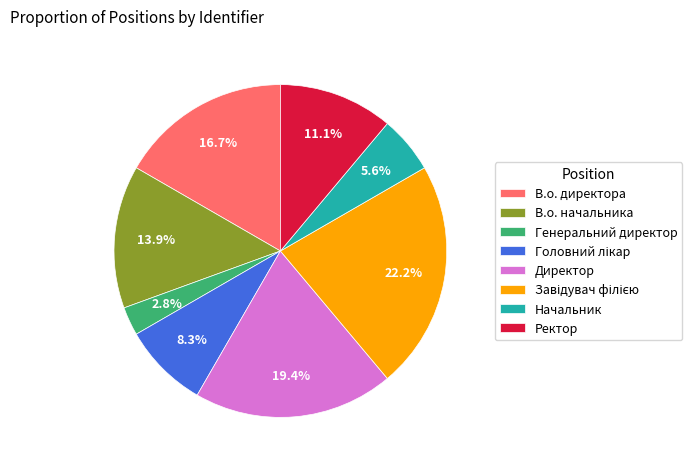

Is it true that В.о. директора is 9% of the pie?

False